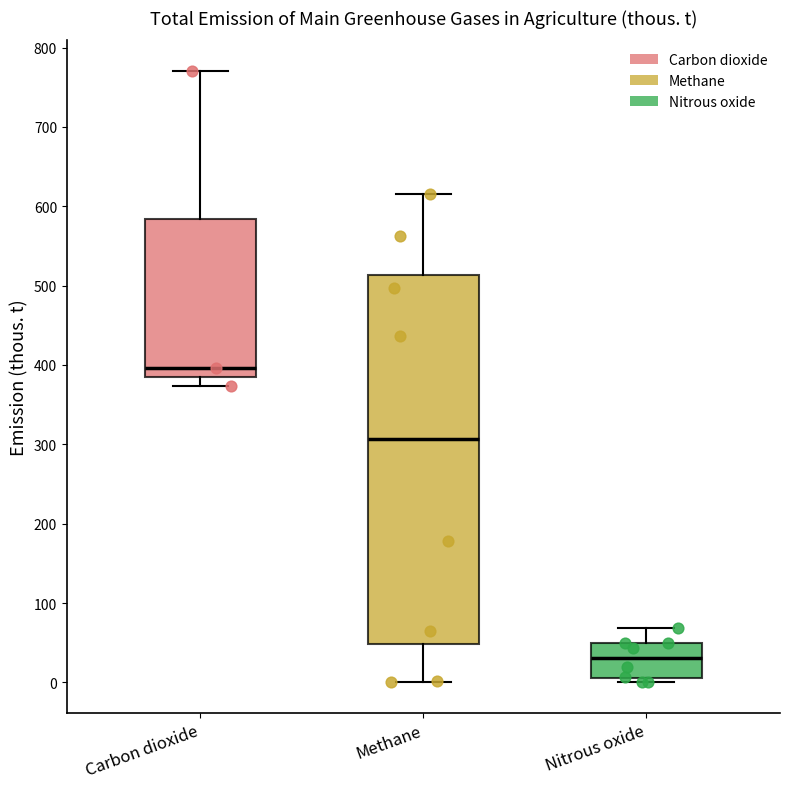

Reading left to right, transcribe this box plot: for each box, give where its median line is, the range the box spans, and where its two whiskers end, as read against the y-axis. The values are not printed on the chart, so give them approximately, as read against the axis.

Carbon dioxide: median 400, box 390 to 580, whiskers 370 to 770
Methane: median 310, box 50 to 510, whiskers 0 to 620
Nitrous oxide: median 30, box 10 to 50, whiskers 0 to 70